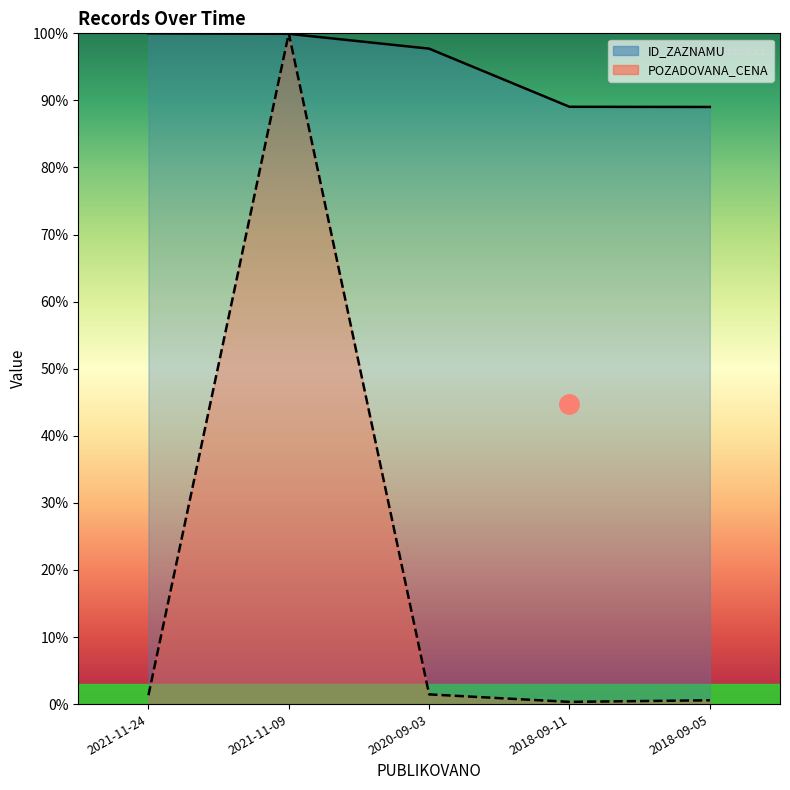

What is the total value across all series at 2021-11-24?

1.0